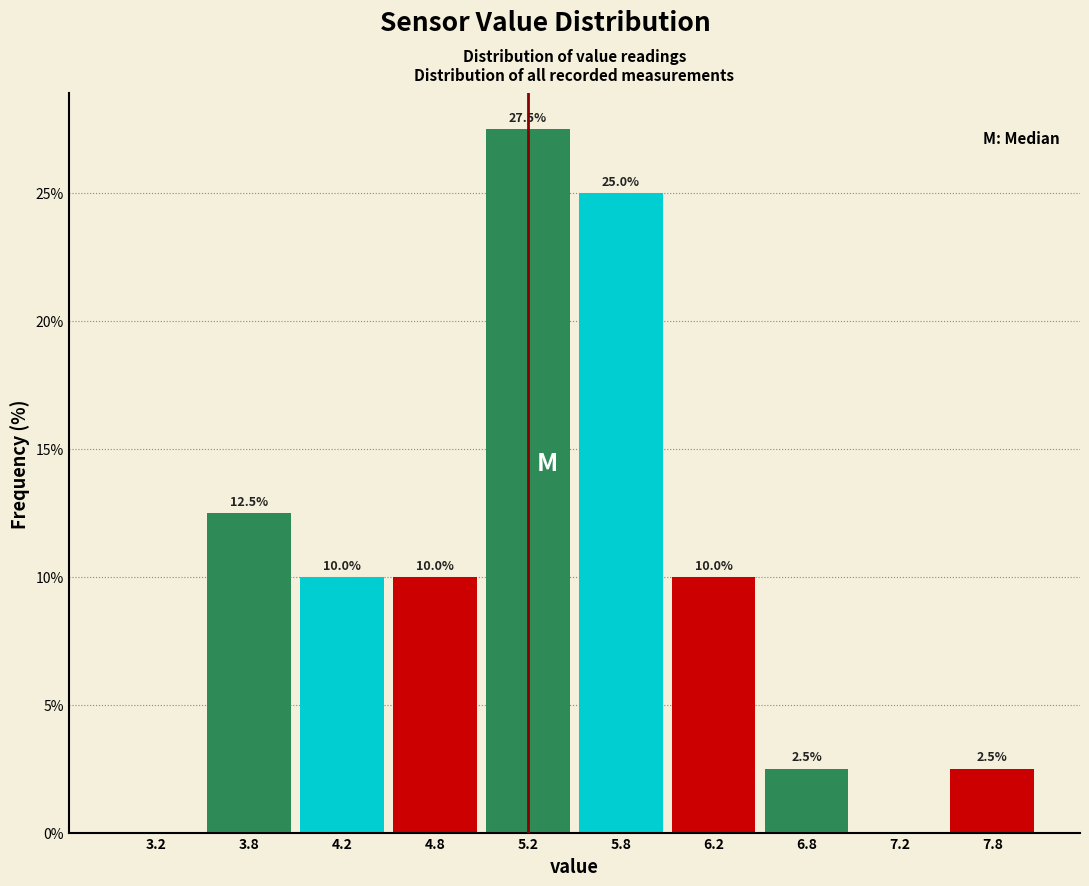

Over which range of the x-axis is the bar tallest?

5.0 to 5.5